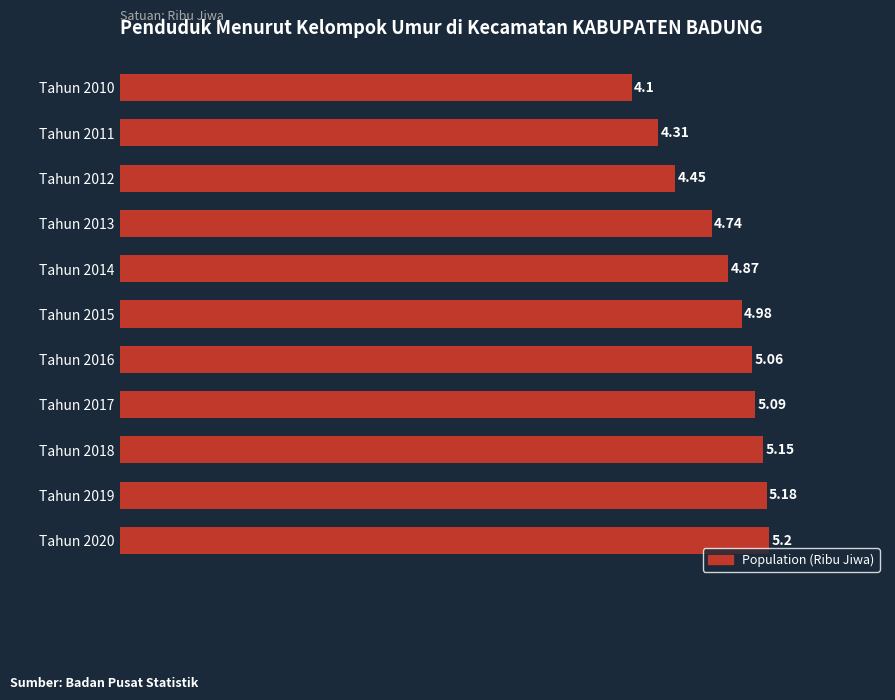

What is the change in value from Tahun 2011 to Tahun 2019?

+0.9